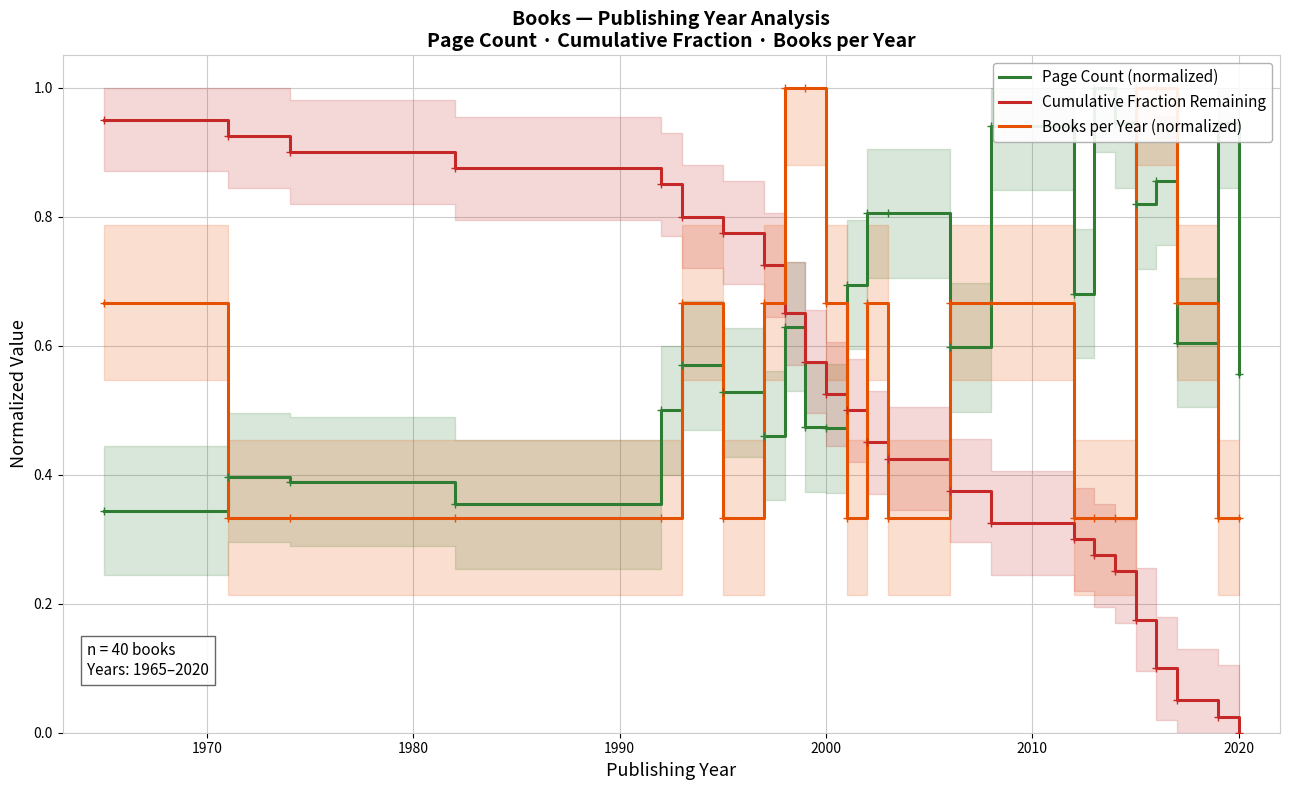

Does the chart display data point markers on the line(s)?

Yes